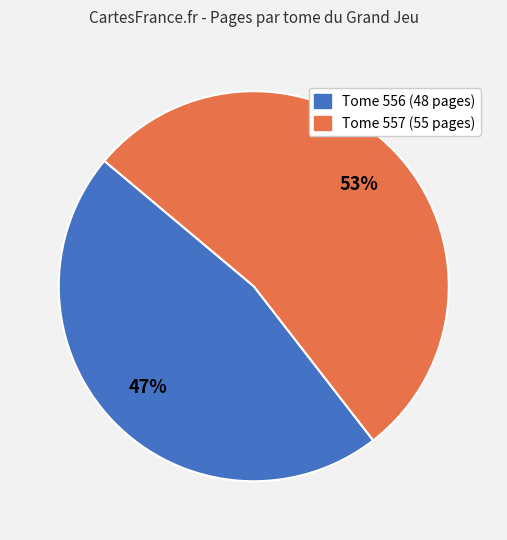

To the nearest percent, what is the average slice percentage?

50%